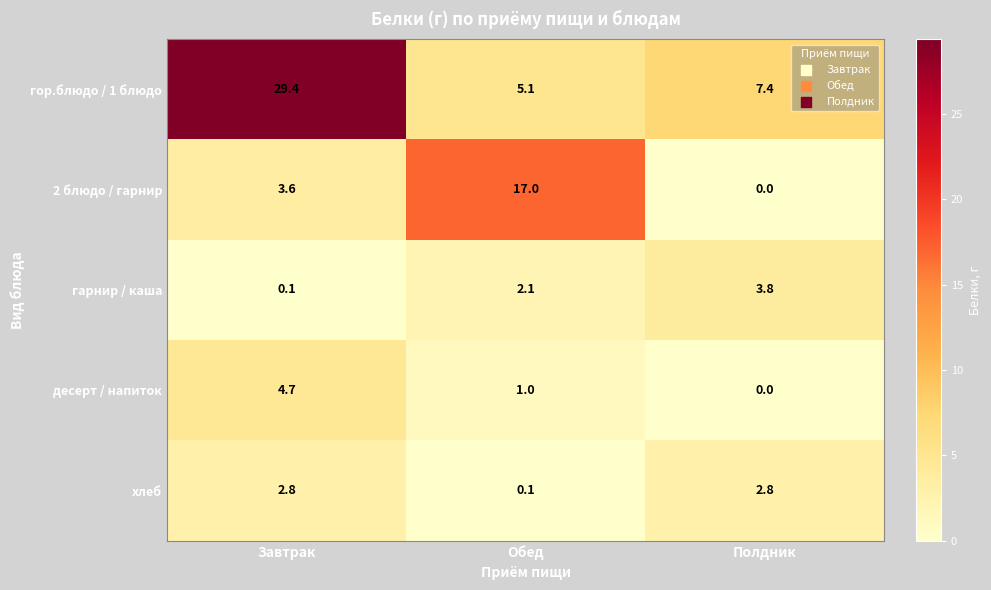

The value of хлеб at Завтрак is 2.8. True or false?

True